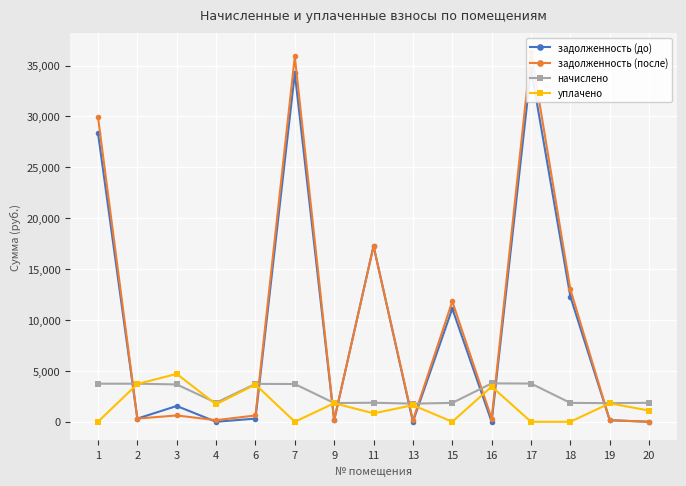

What is the value of the начислено point at the 10th from the left?

1854.1